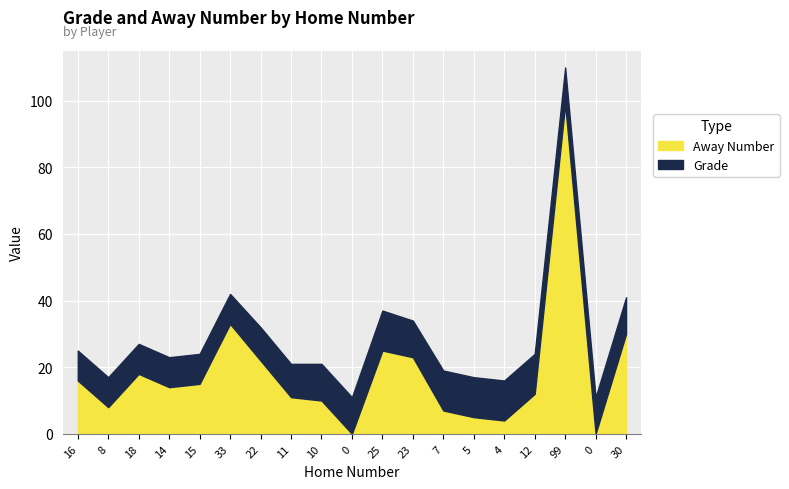

Between which two adjacent categories do Away Number and Grade first intersect?

16 and 8